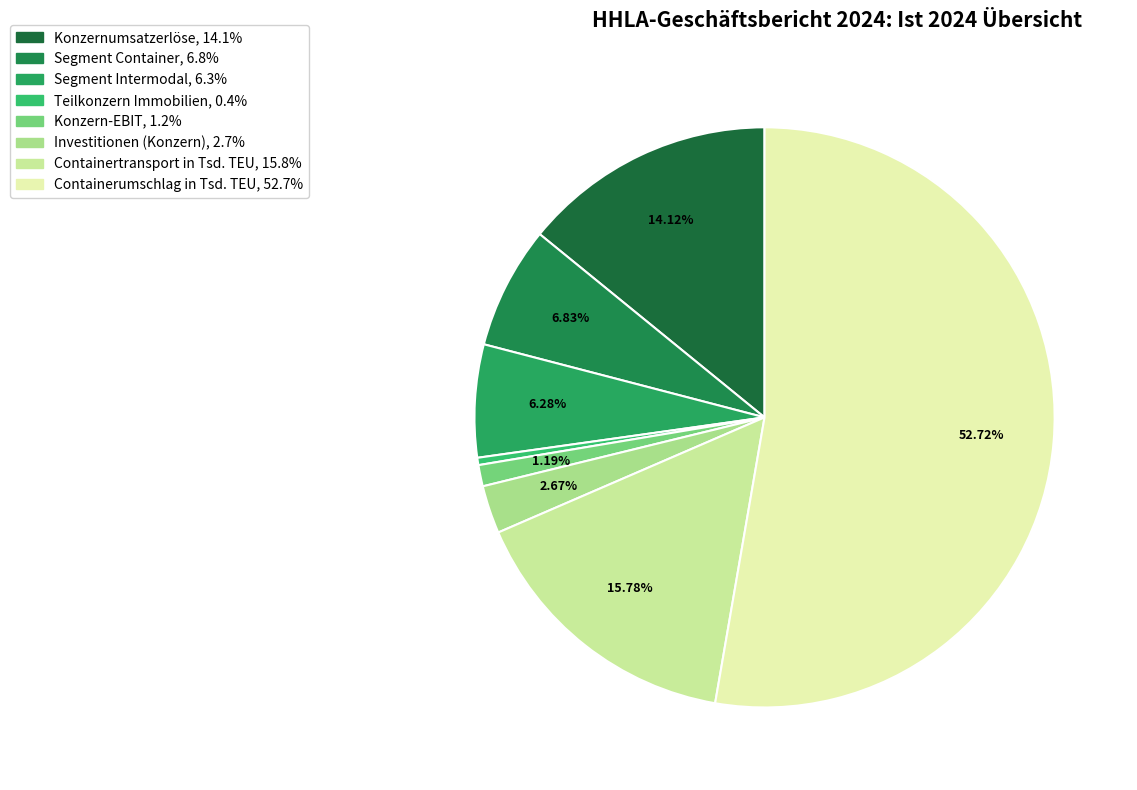

Count the number of slices in the pie.

8